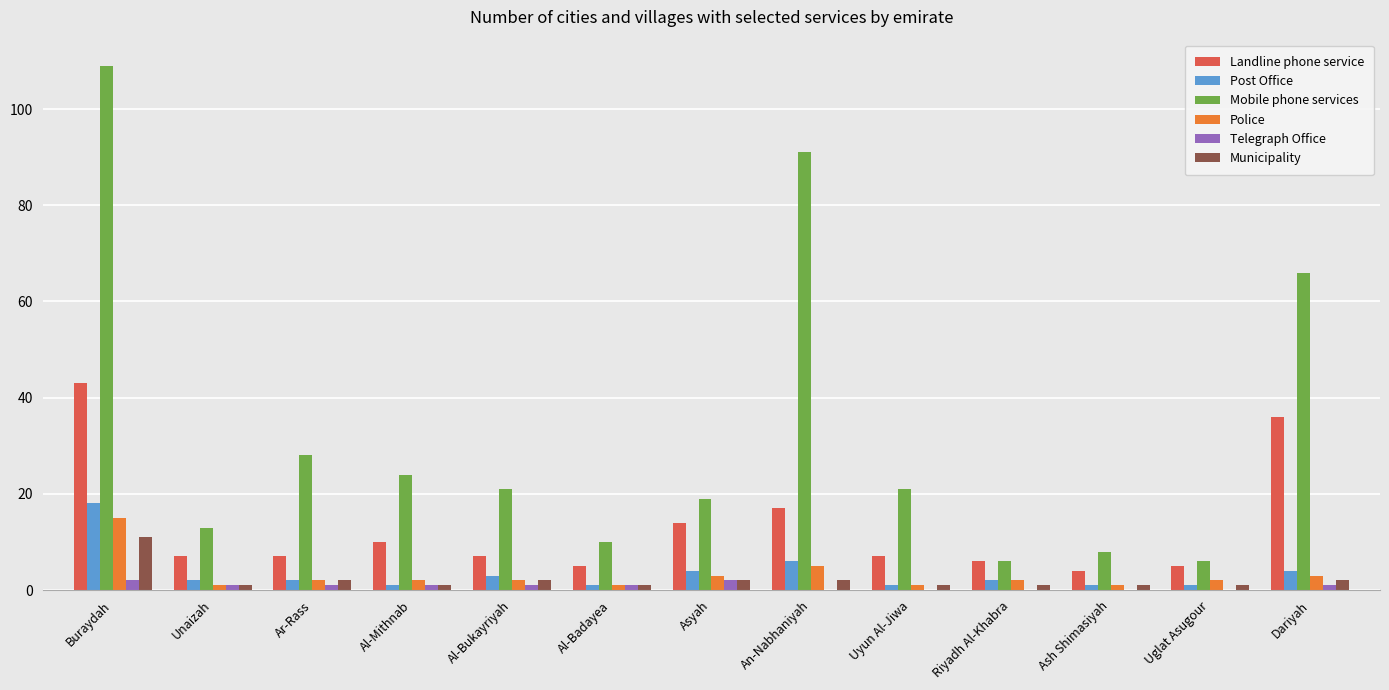

Is the value of Municipality at Ash Shimasiyah greater than the value of Mobile phone services at Al-Bukayriyah?

No